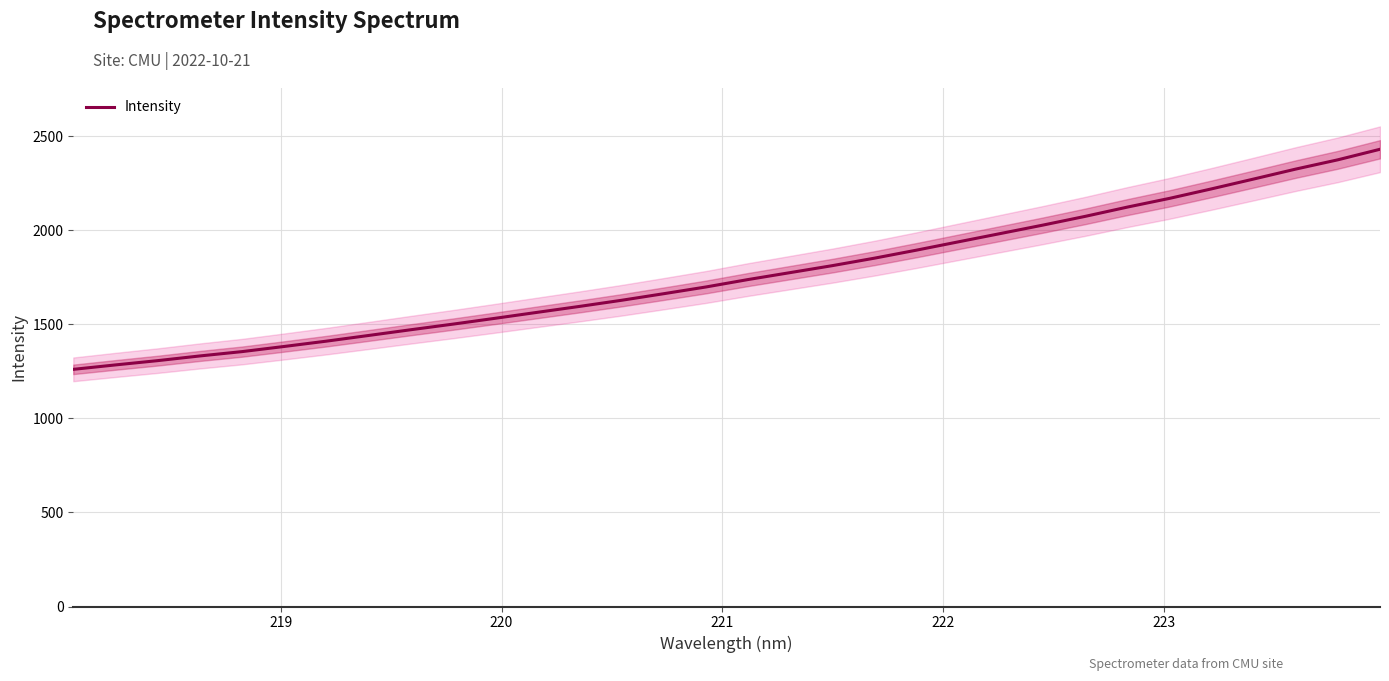

What is the minimum value for Intensity?

1260.2